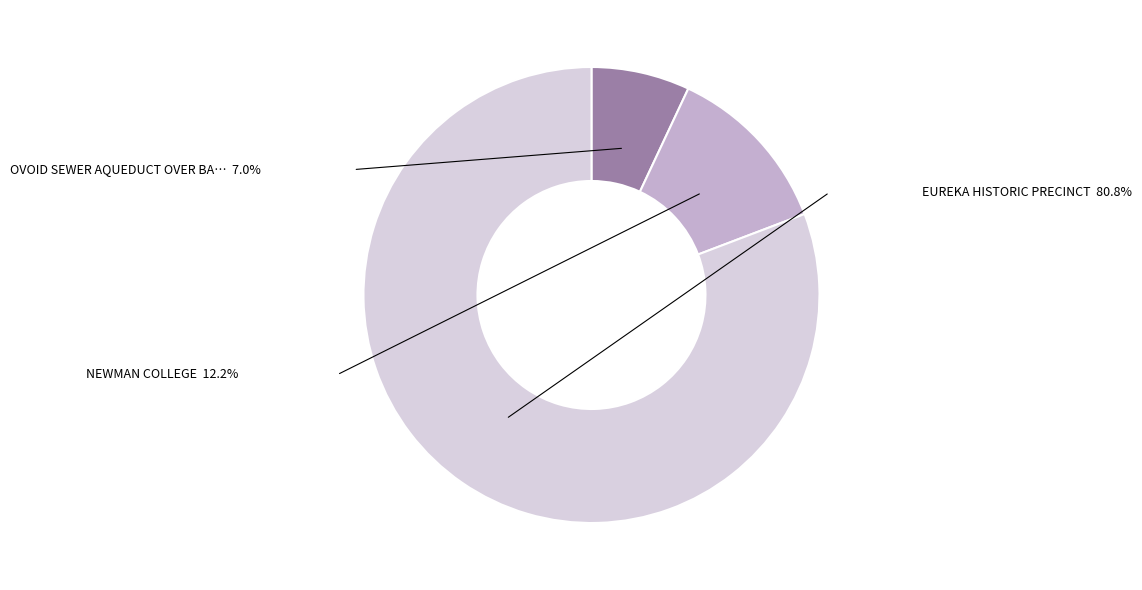

Is there a majority slice in this chart?

Yes